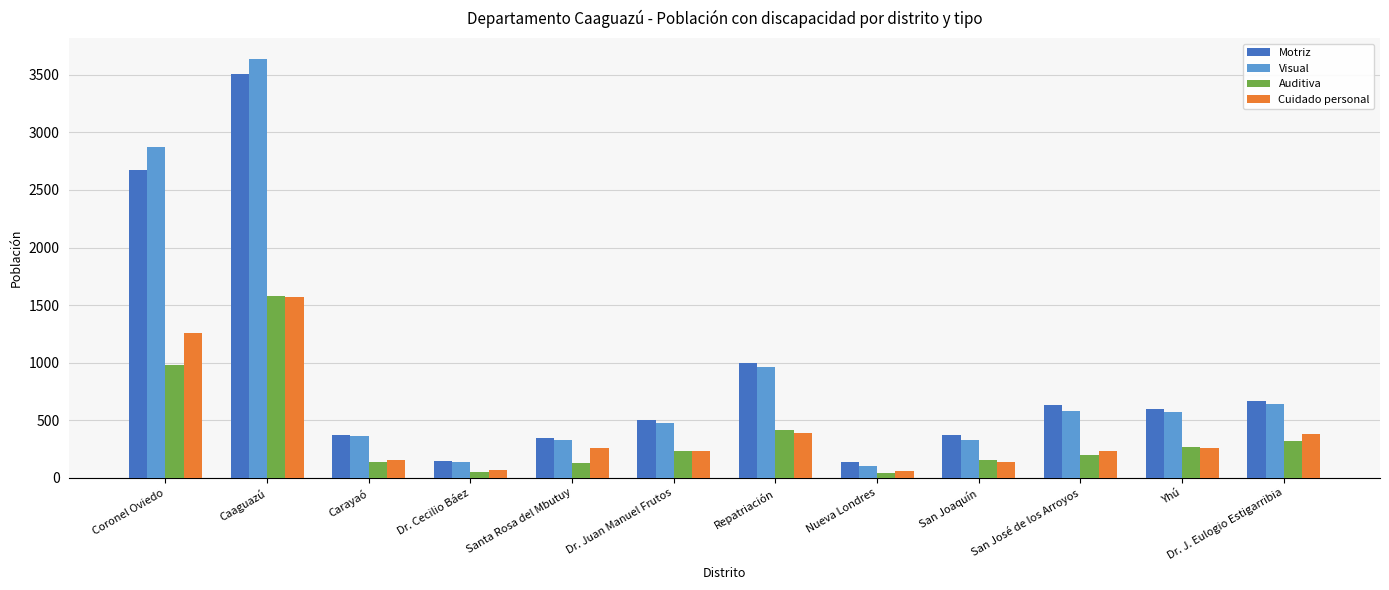

Is the value of Visual at Repatriación greater than the value of Auditiva at Repatriación?

Yes